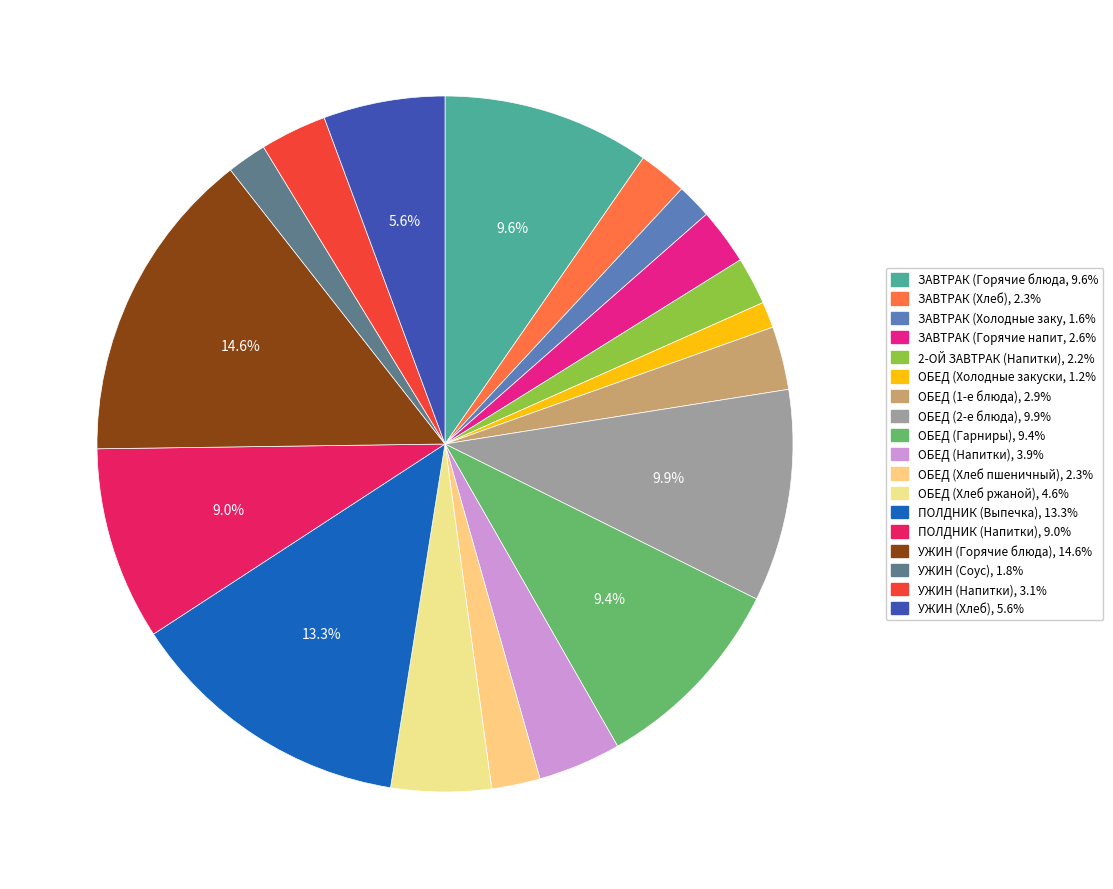

Rank the categories by value from lowest to highest.

ОБЕД (Холодные закуски), ЗАВТРАК (Холодные закуски), УЖИН (Соус), 2-ОЙ ЗАВТРАК (Напитки), ЗАВТРАК (Хлеб), ОБЕД (Хлеб пшеничный), ЗАВТРАК (Горячие напитки), ОБЕД (1-е блюда), УЖИН (Напитки), ОБЕД (Напитки), ОБЕД (Хлеб ржаной), УЖИН (Хлеб), ПОЛДНИК (Напитки), ОБЕД (Гарниры), ЗАВТРАК (Горячие блюда), ОБЕД (2-е блюда), ПОЛДНИК (Выпечка), УЖИН (Горячие блюда)